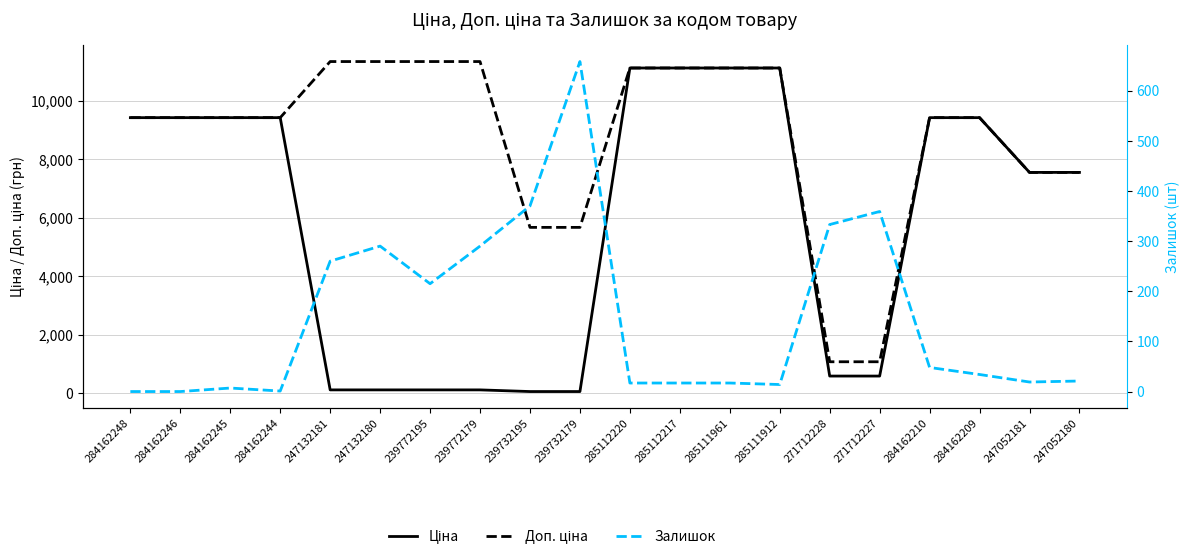

Is it true that Залишок equals 422.8 at 284162248?

False